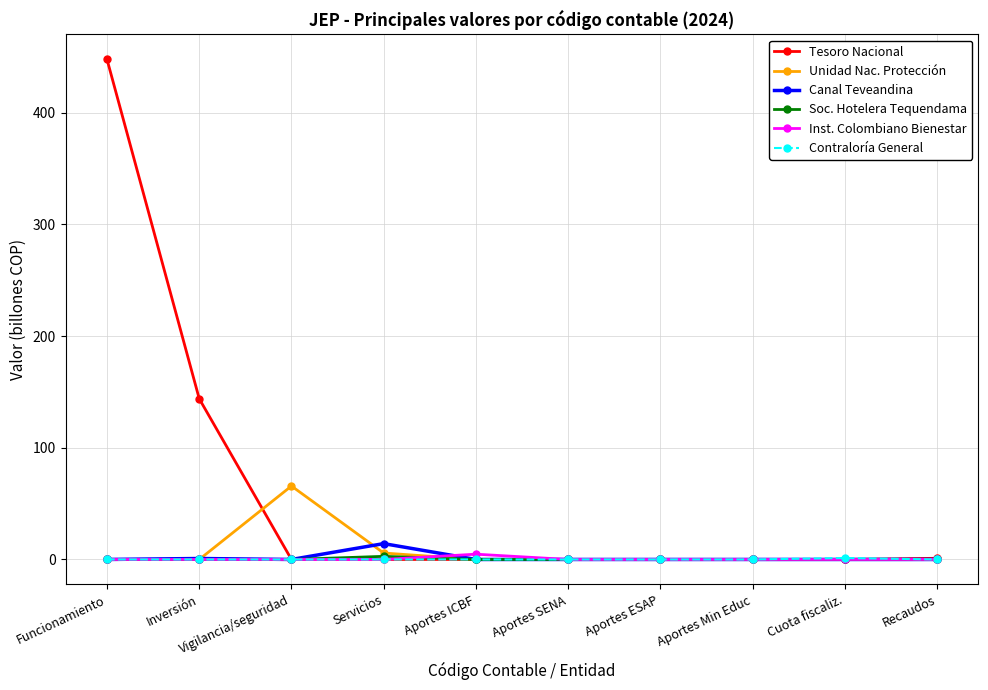

At which category does Unidad Nac. Protección reach its first local peak?

Vigilancia/seguridad